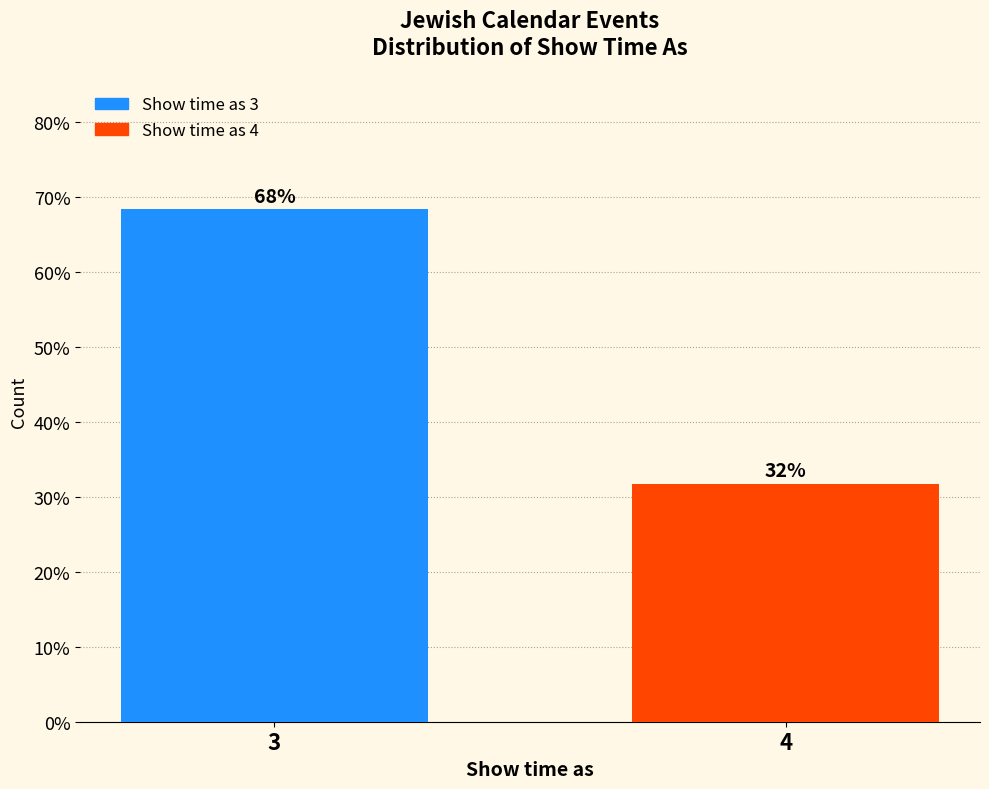

At which label is the value closest to 50?

4